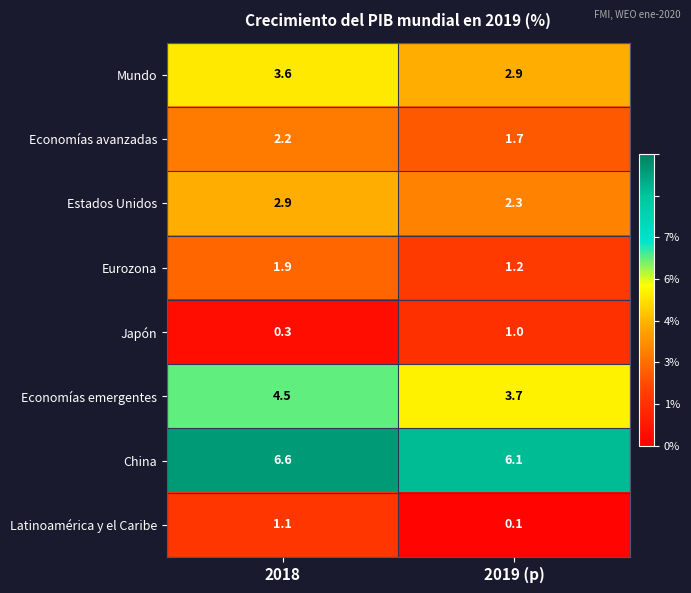

At how many categories does at least one series exceed 5?

2